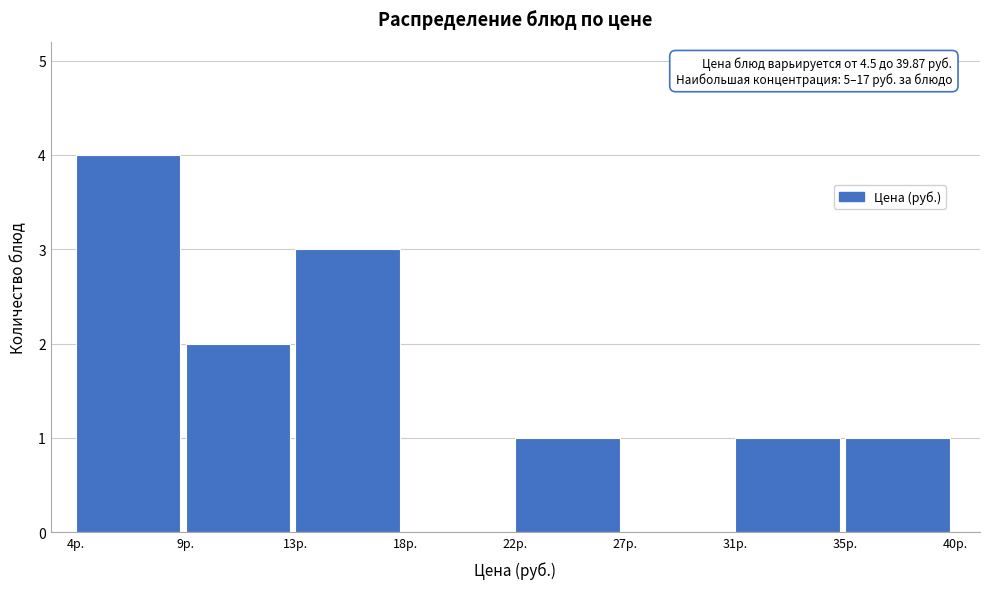

Reading left to right, list all the values displayed in this chart.

4р.=4	9р.=2	13р.=3	18р.=0	22р.=1	27р.=0	31р.=1	35р.=1